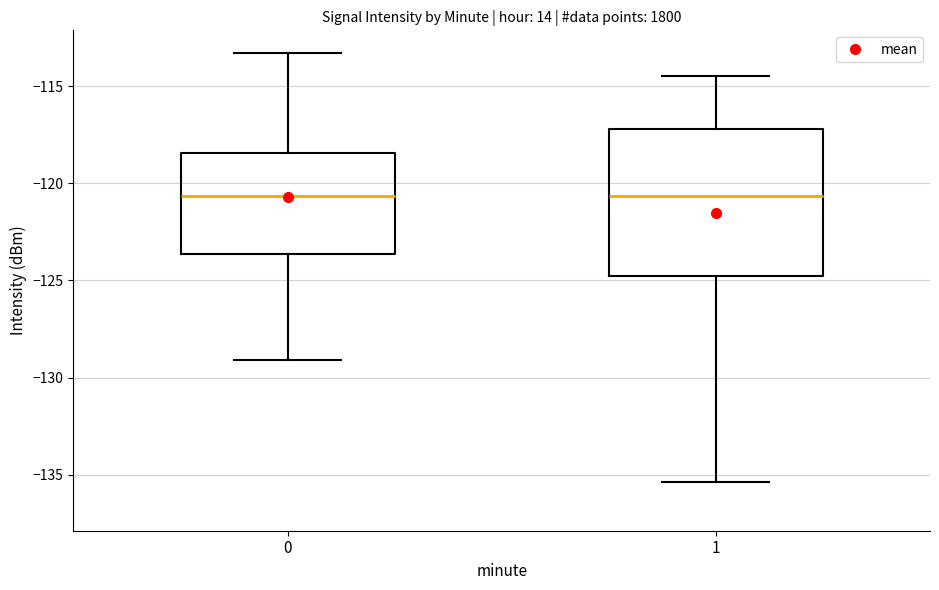

Which box is the tallest, from its lower edge to its upper edge?

1